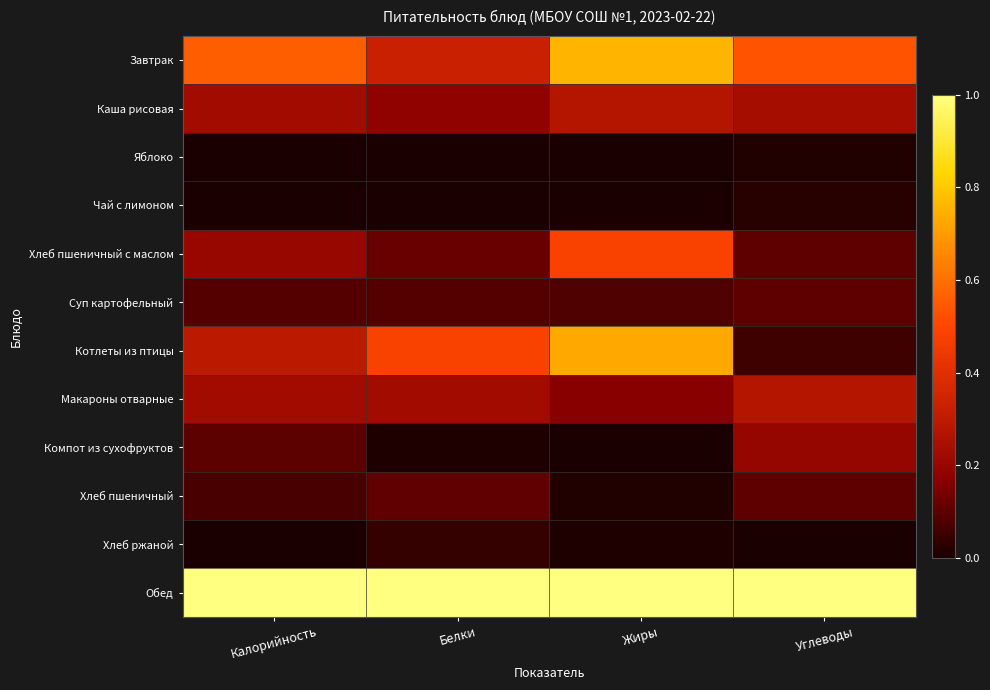

Between Жиры and Белки, which is larger?

Жиры